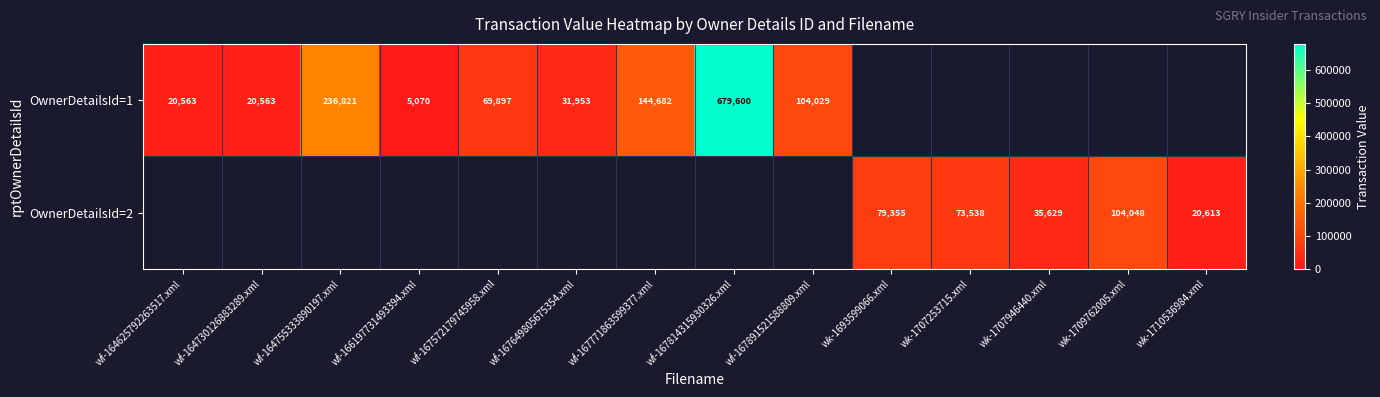

True or false: OwnerDetailsId=2 has a value of 21339.0 at wk-1707253715.xml.

False